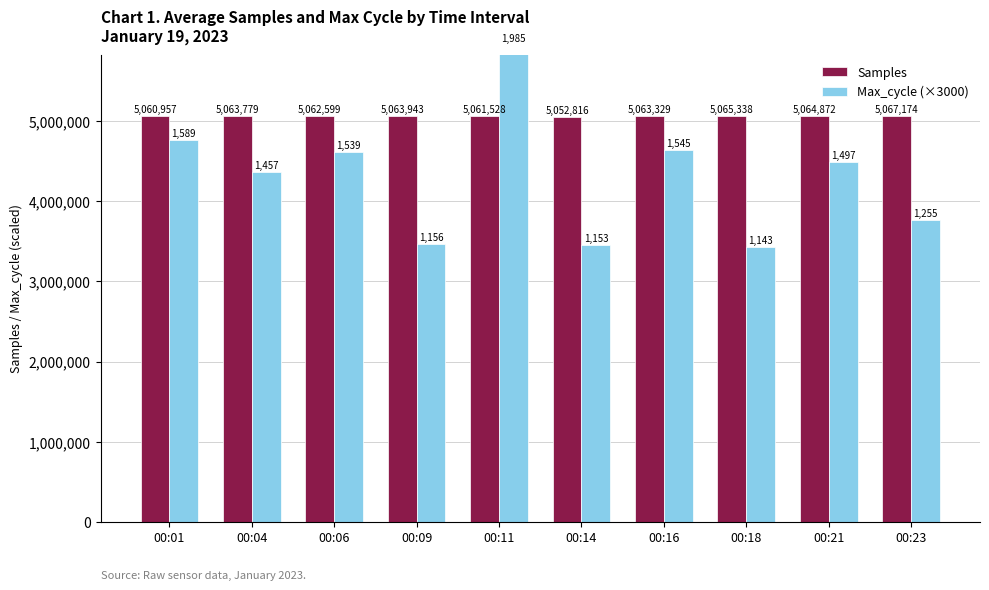

Read the Samples value at 00:14.

5052816